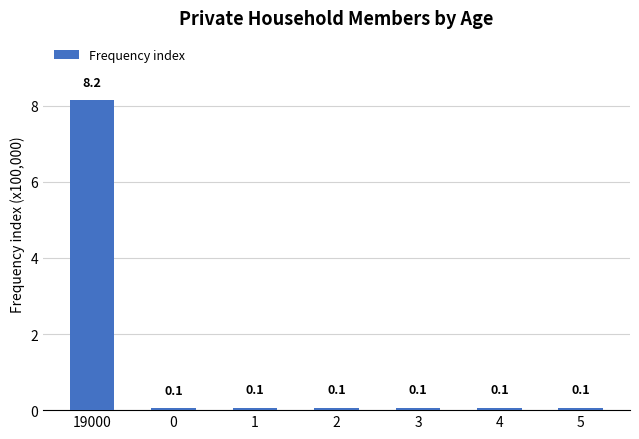

The chart shows a value of 0.1 at 1. True or false?

True